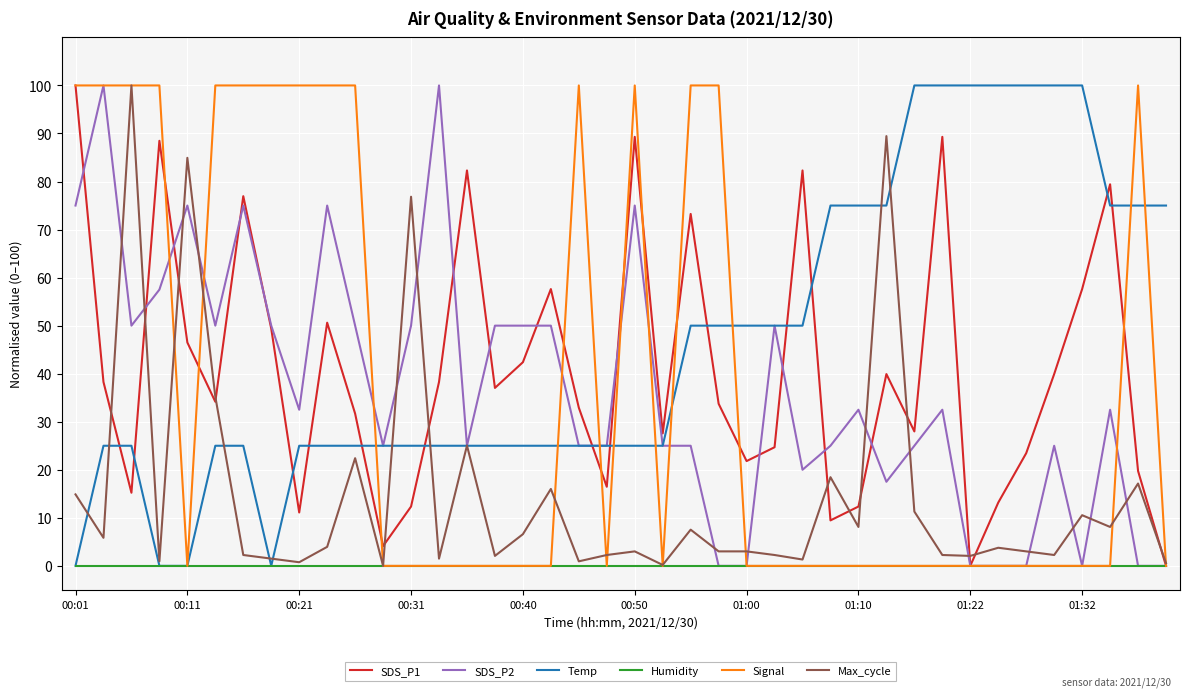

Which series has the largest total across all categories?

Temp